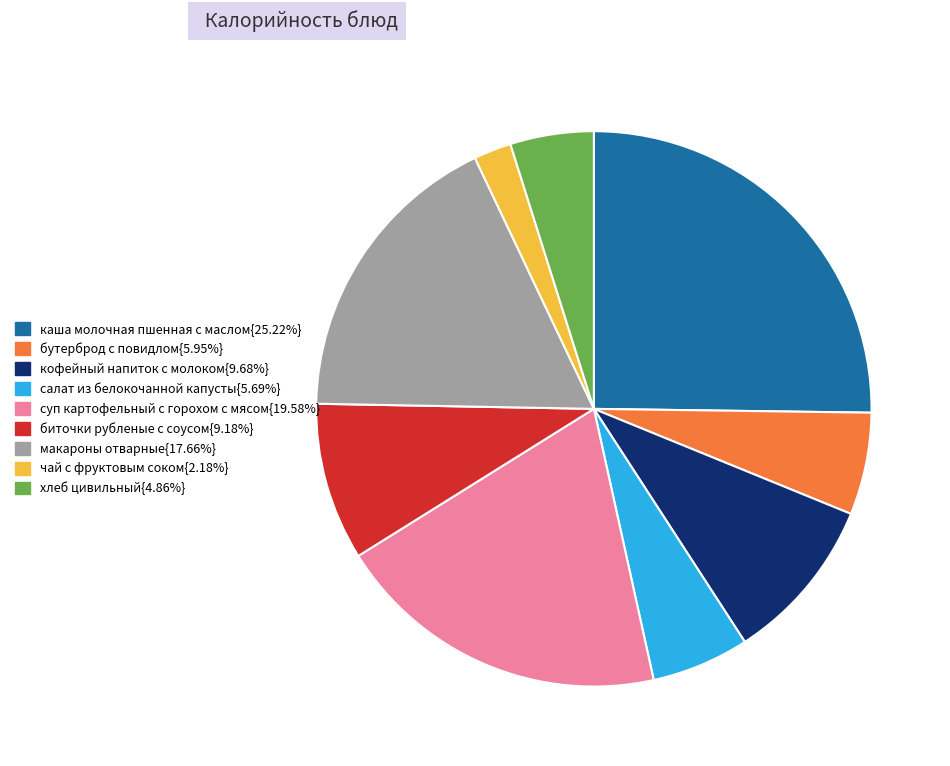

Is there a majority slice in this chart?

No